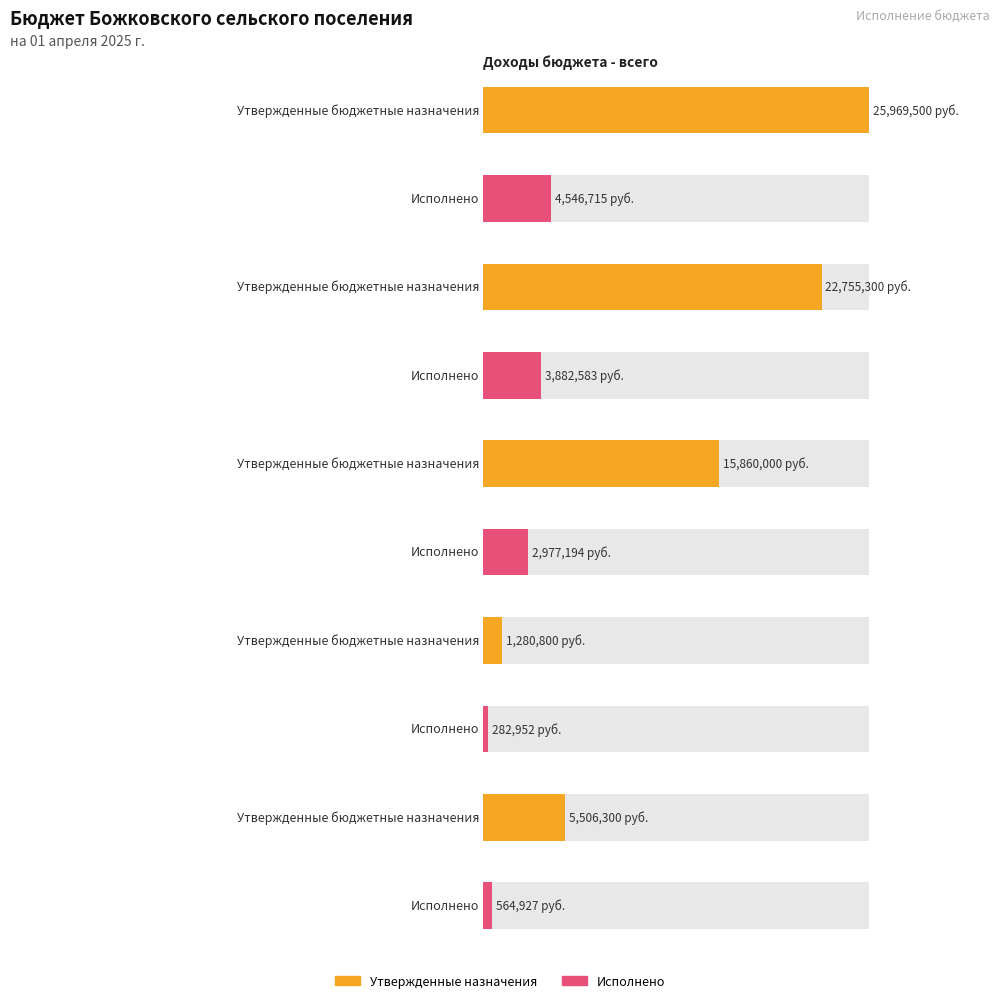

Does the chart contain any negative values?

No